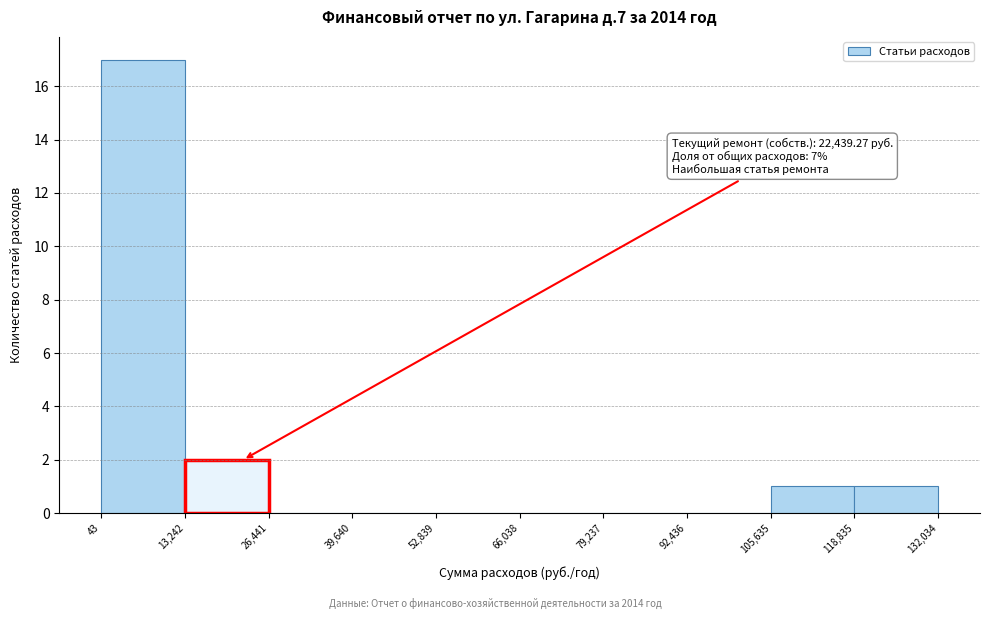

Which range on the x-axis has the tallest bar?

43 to 13,242